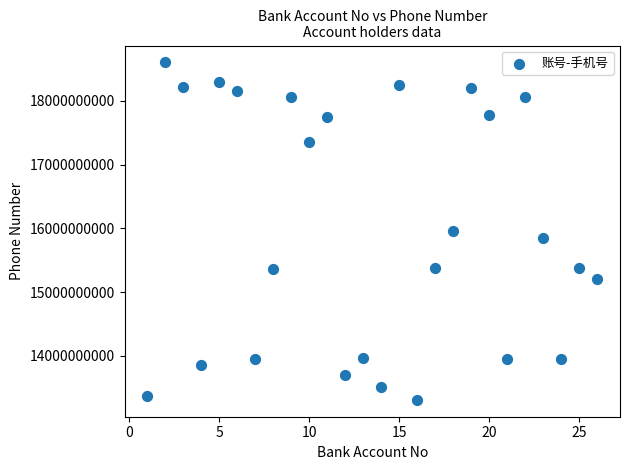

What is the range of X values (max minus min)?

25